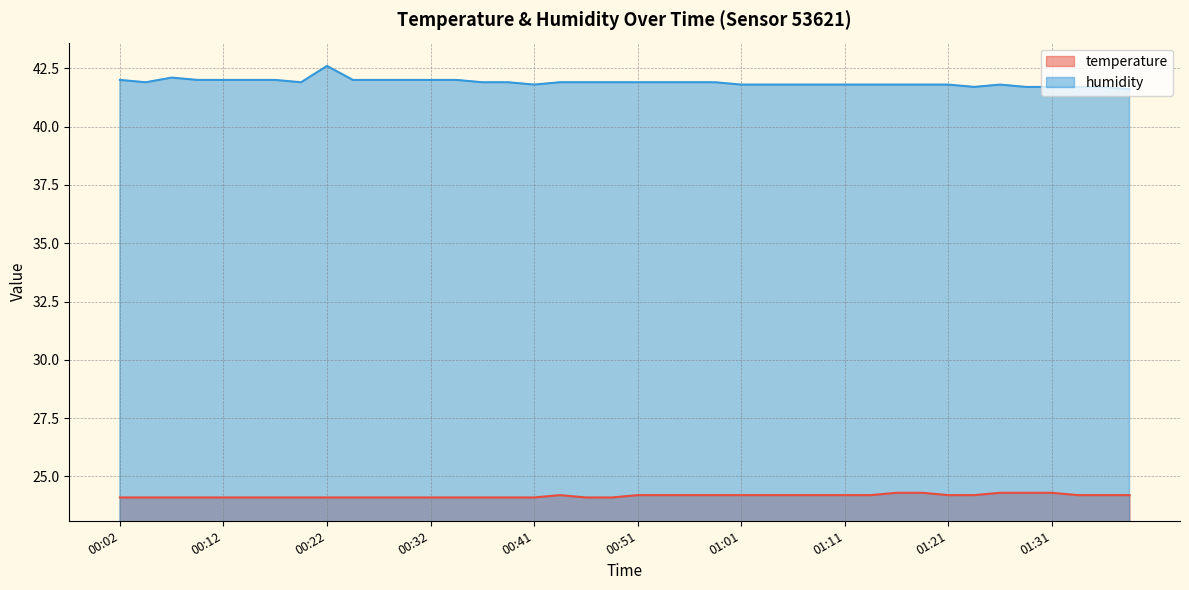

What is the value of the temperature point at the 20th from the left?

24.1